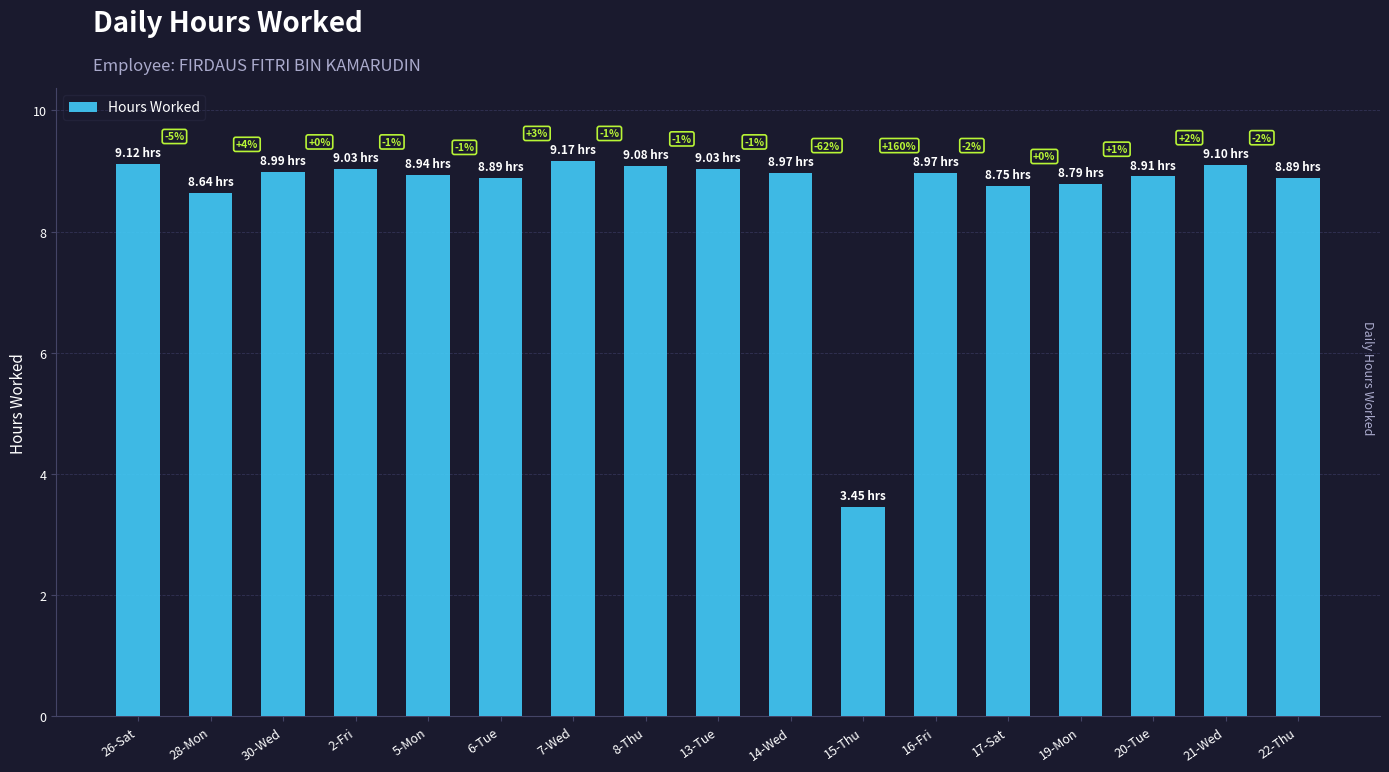

Which category has the highest value across all series?

7-Wed